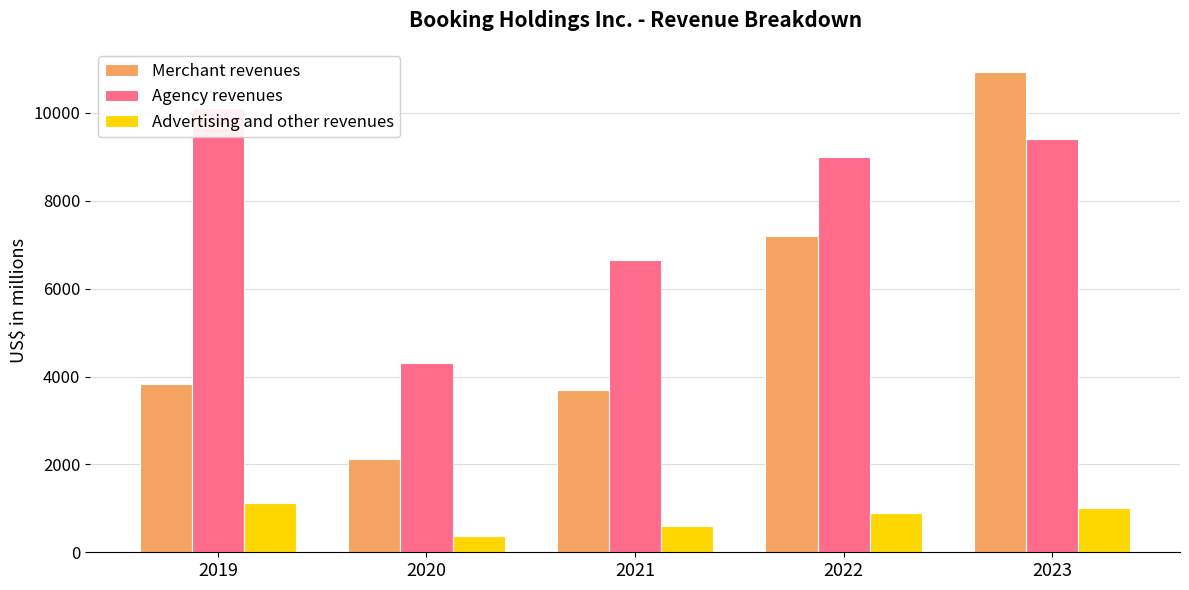

List the labels in order of Advertising and other revenues value, largest first.

2019, 2023, 2022, 2021, 2020